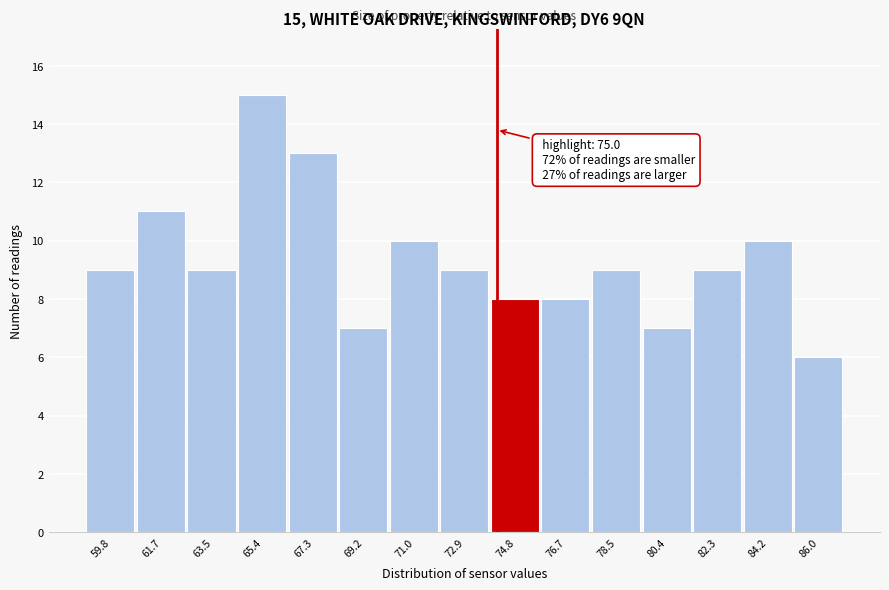

Reading left to right, what are all the values shown in this chart?

59.8=9	61.7=11	63.5=9	65.4=15	67.3=13	69.2=7	71.0=10	72.9=9	74.8=8	76.7=8	78.5=9	80.4=7	82.3=9	84.2=10	86.0=6